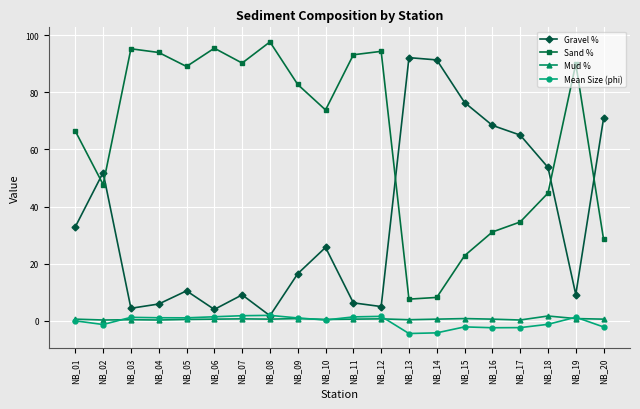

True or false: Sand % has a value of 37.5 at NB_15.

False